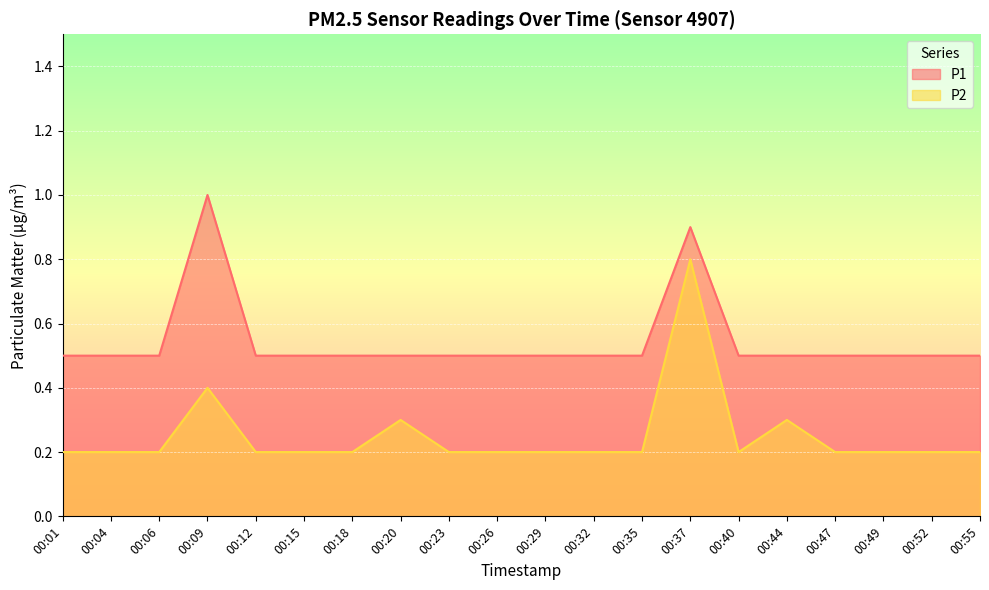

Which series has the largest range (max minus min)?

P2